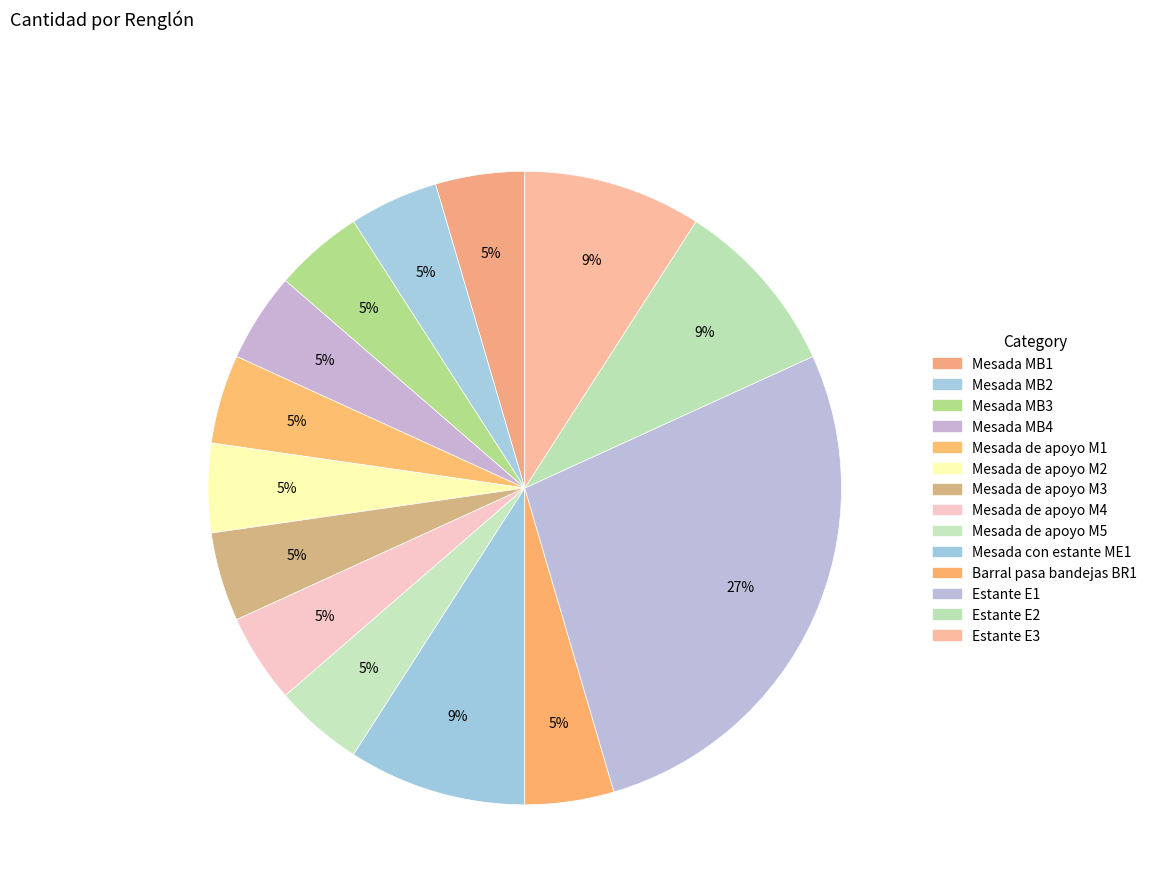

What percentage is NOT represented by Mesada MB2?

95.5%